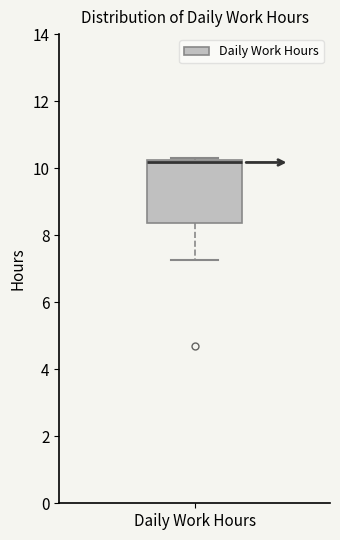

Where is the upper edge of the box for Daily Work Hours on the y-axis? The values are not printed on the chart, so give them approximately, as read against the axis.

10.2